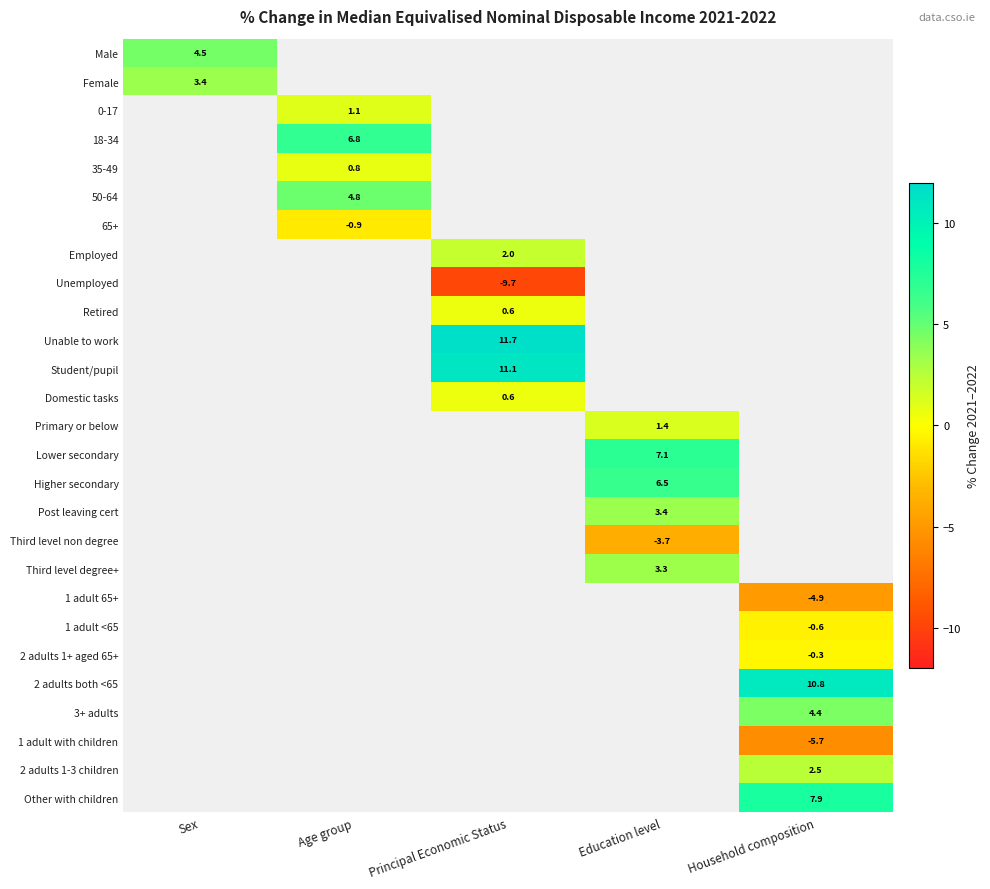

Which has a higher value, Sex or Household composition?

Household composition